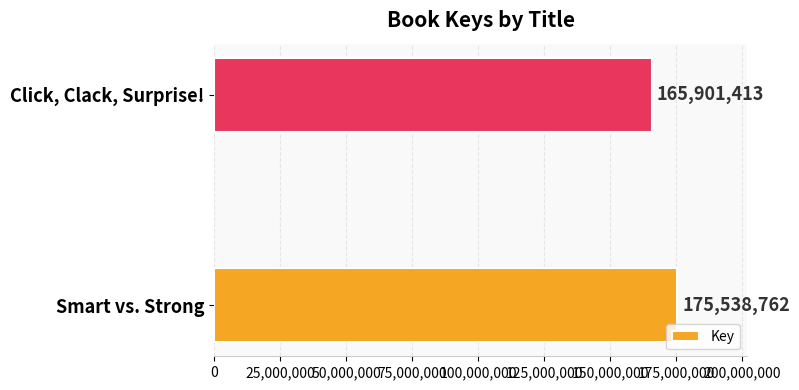

What is the sum of all values?

341440175